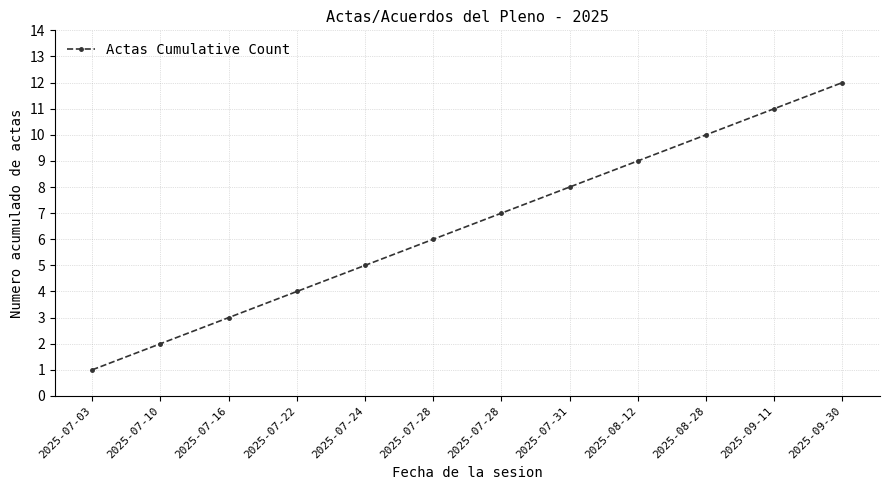

How many values are below 7?

6